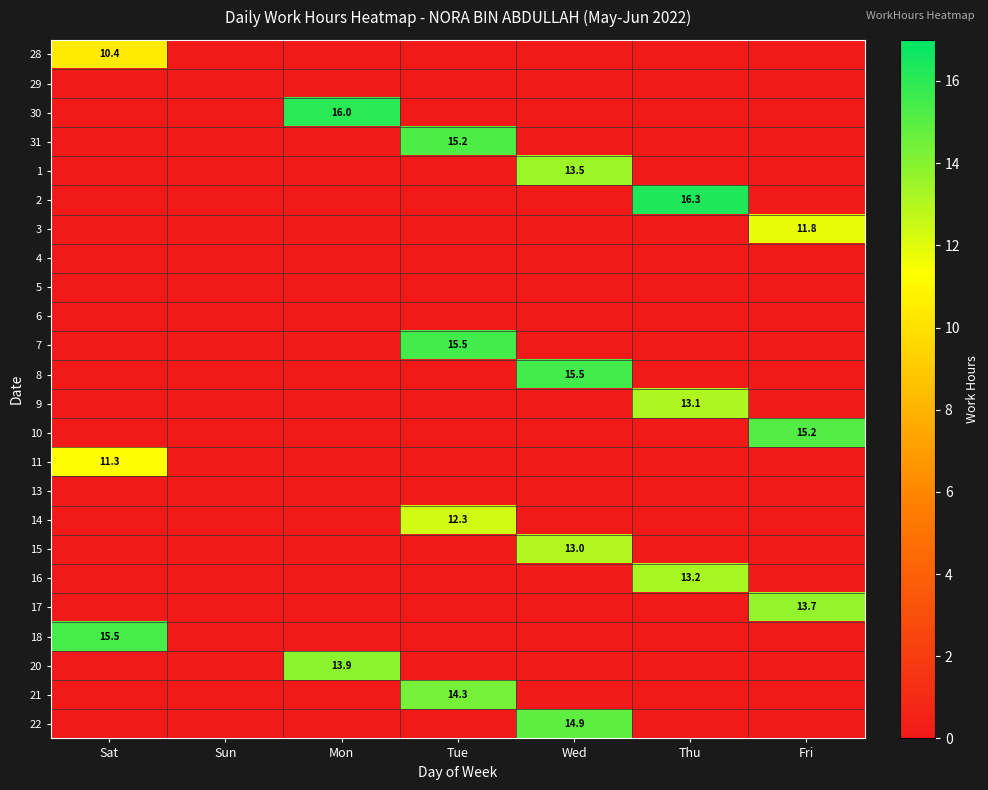

Rank the series at Tue from lowest to highest value.

28, 29, 30, 1, 2, 3, 4, 5, 6, 8, 9, 10, 11, 13, 15, 16, 17, 18, 20, 22, 14, 21, 31, 7